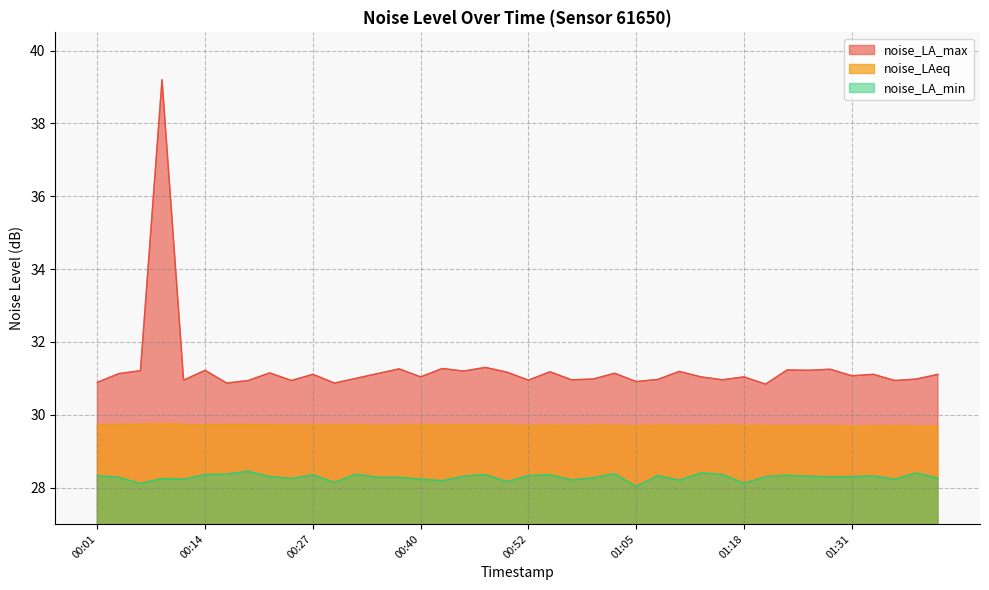

In noise_LA_min, how many points are lower than both neighbors (excluding endpoints)?

11